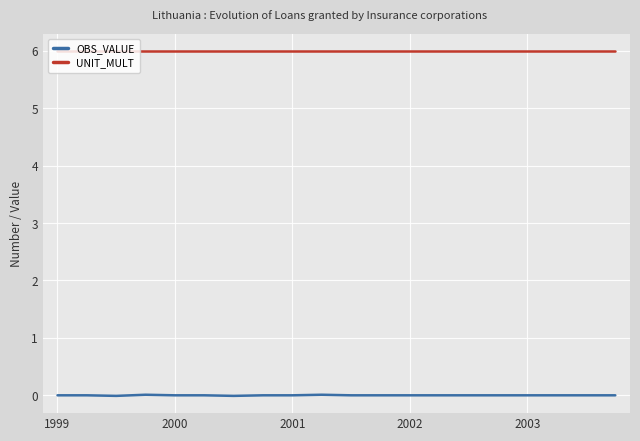

Which series has the largest range (max minus min)?

OBS_VALUE